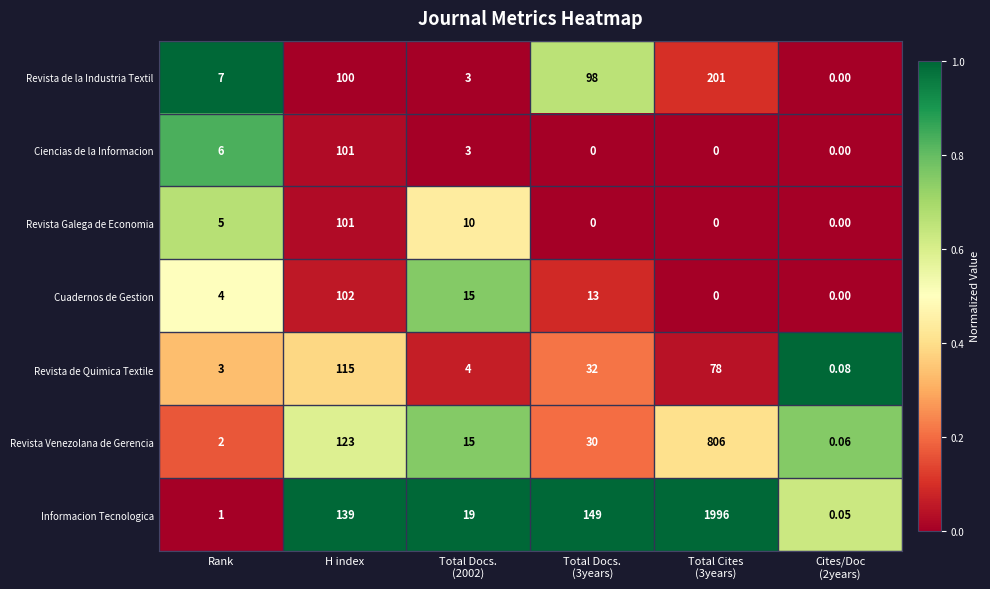

Which series has the largest range (max minus min)?

Informacion Tecnologica